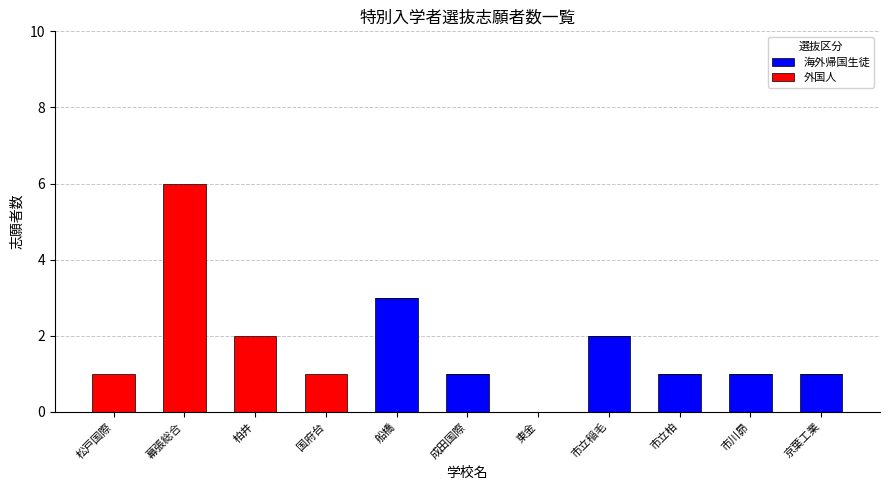

What is the sum of all 海外帰国生徒 values?

9